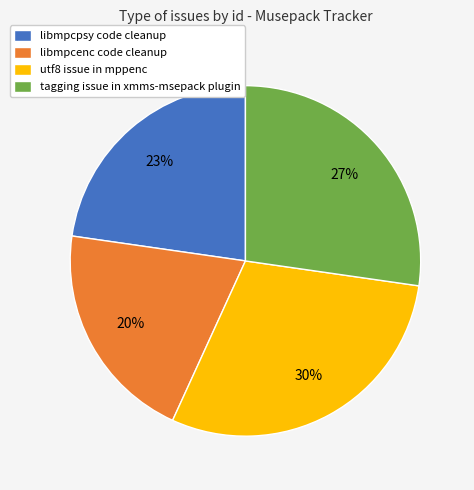

Is the sum of tagging issue in xmms-msepack plugin and utf8 issue in mppenc greater than half?

Yes